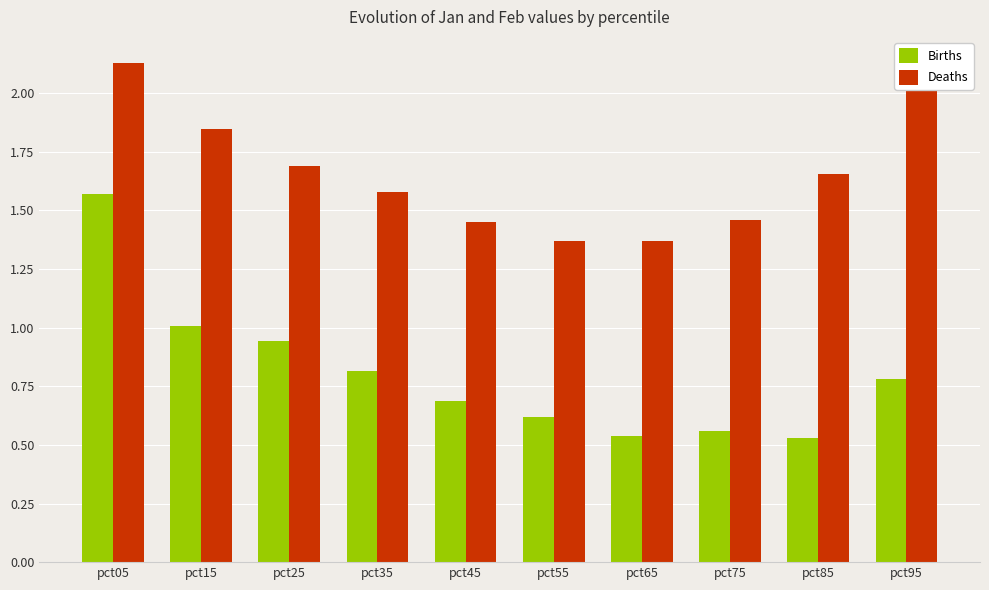

True or false: Births has a value of 0.9 at pct65.

False